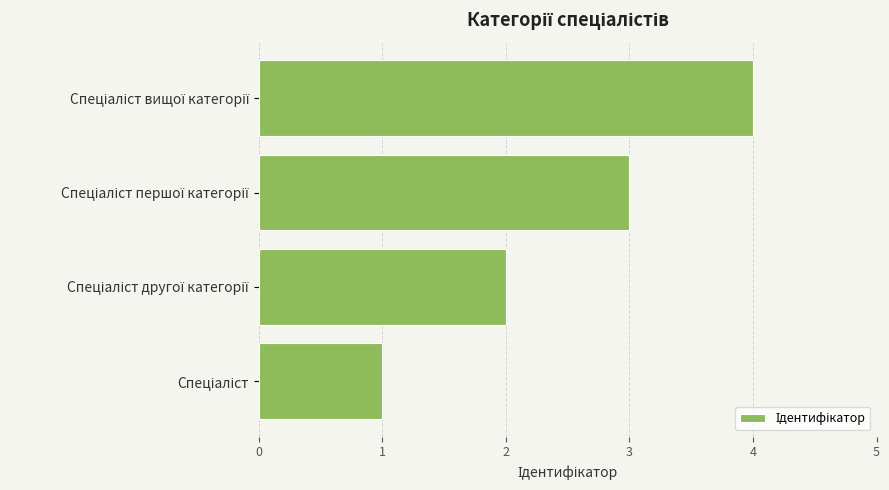

What is the difference between the maximum and minimum values?

3